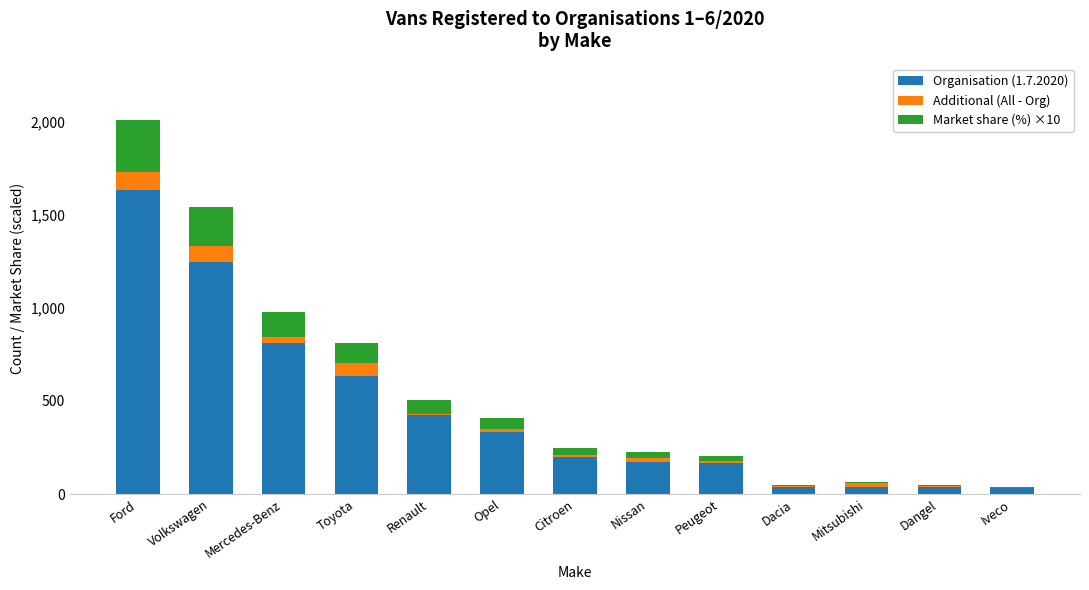

What is the total value across all series at Toyota?

811.7